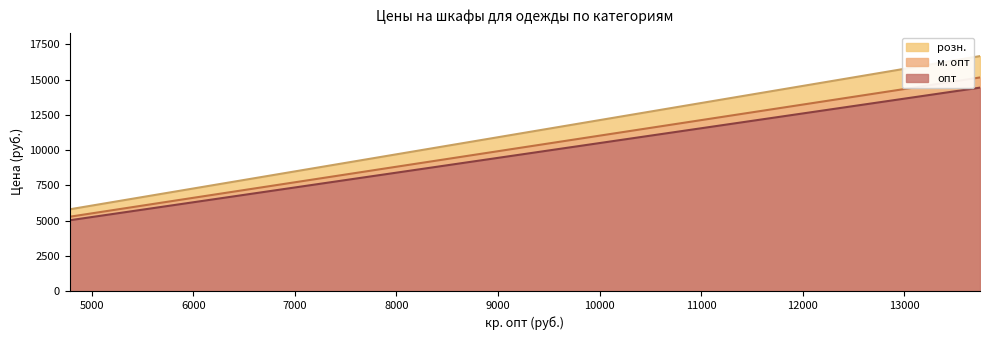

What is the difference between the second highest and second lowest values in the опт series?

7929